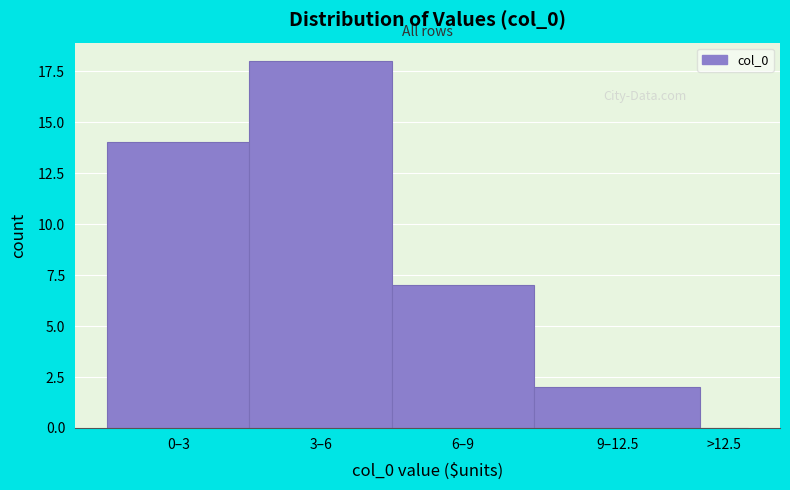

Reading left to right, list all the values displayed in this chart.

0–3=14	3–6=18	6–9=7	9–12.5=2	>12.5=0